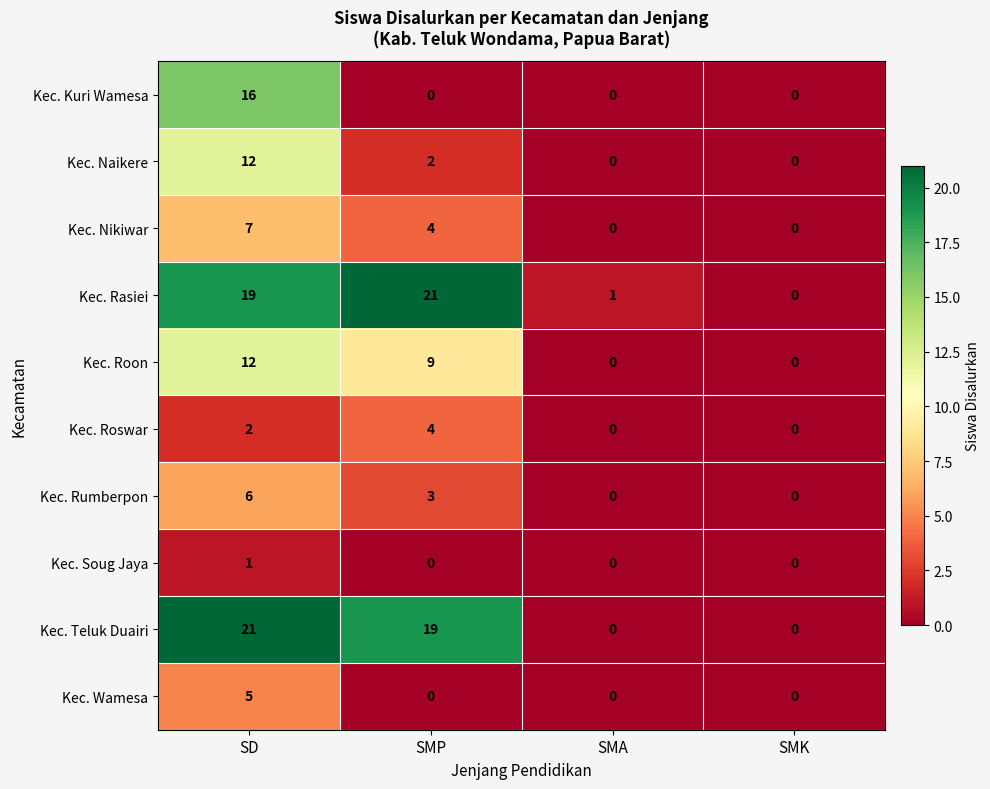

At which label is Kec. Nikiwar closest to 3?

SMP